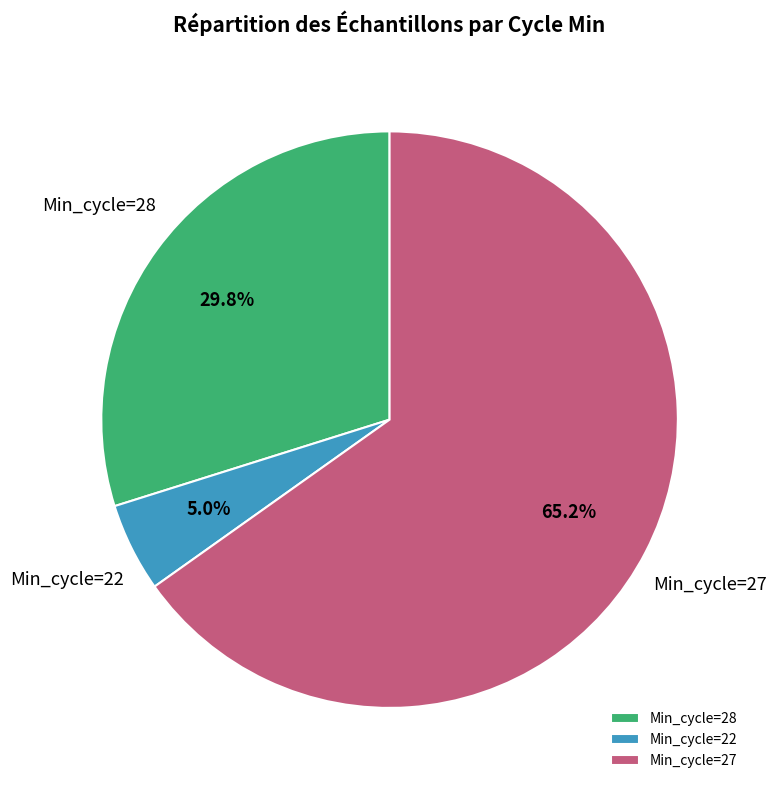

Does any single category account for the majority?

Yes